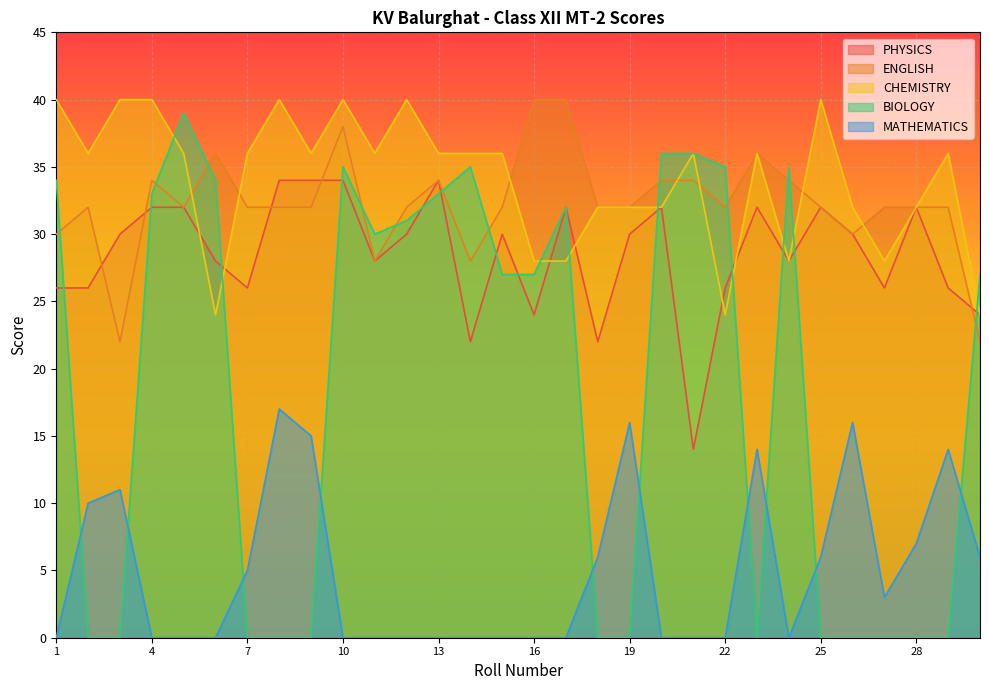

The ENGLISH series shows 36 at 23. True or false?

True